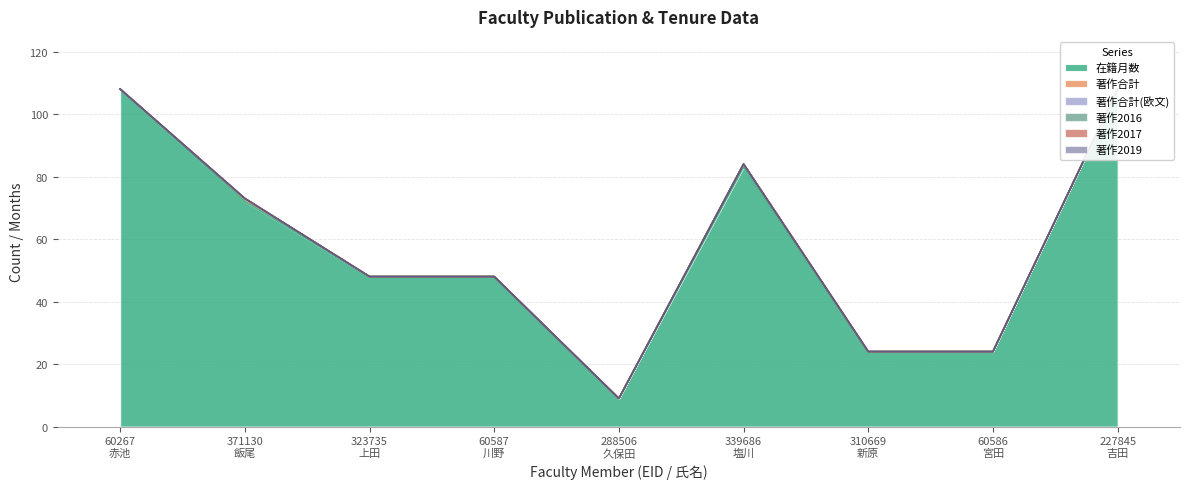

What is the label of the 4th point from the left?

60587
川野